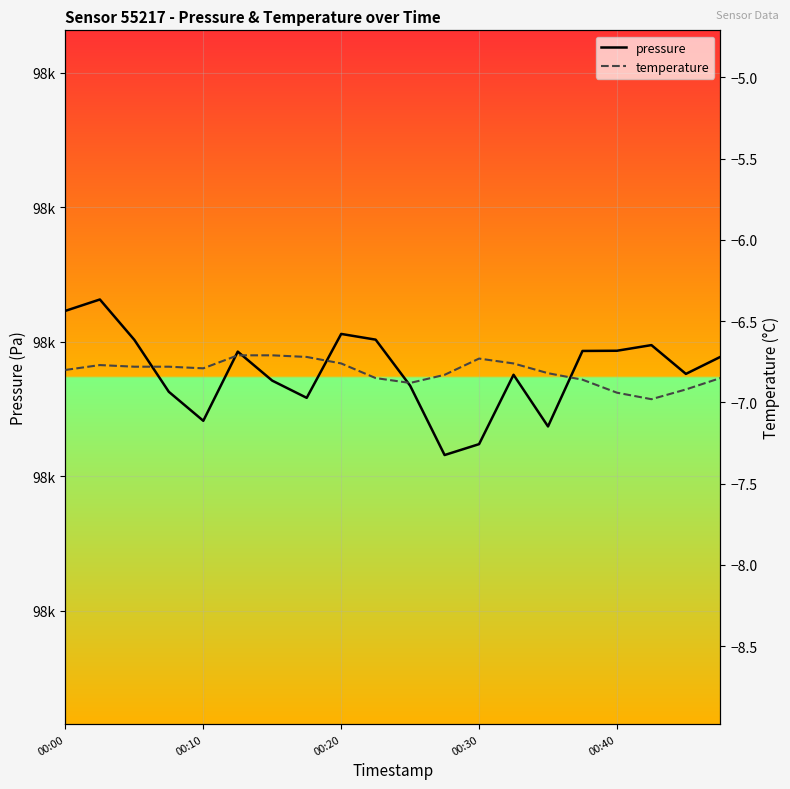

True or false: temperature and pressure cross at least once.

False